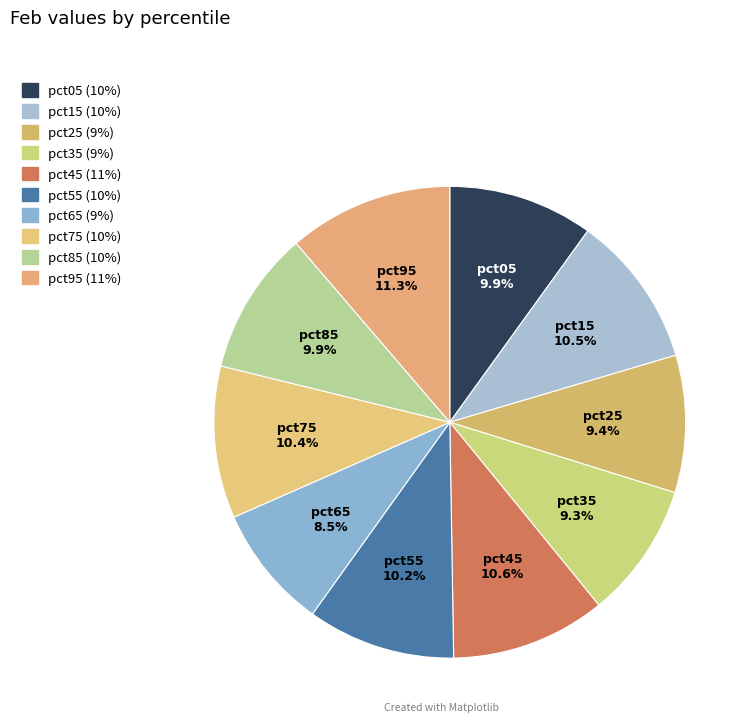

What is the smallest slice in the pie chart?

pct65